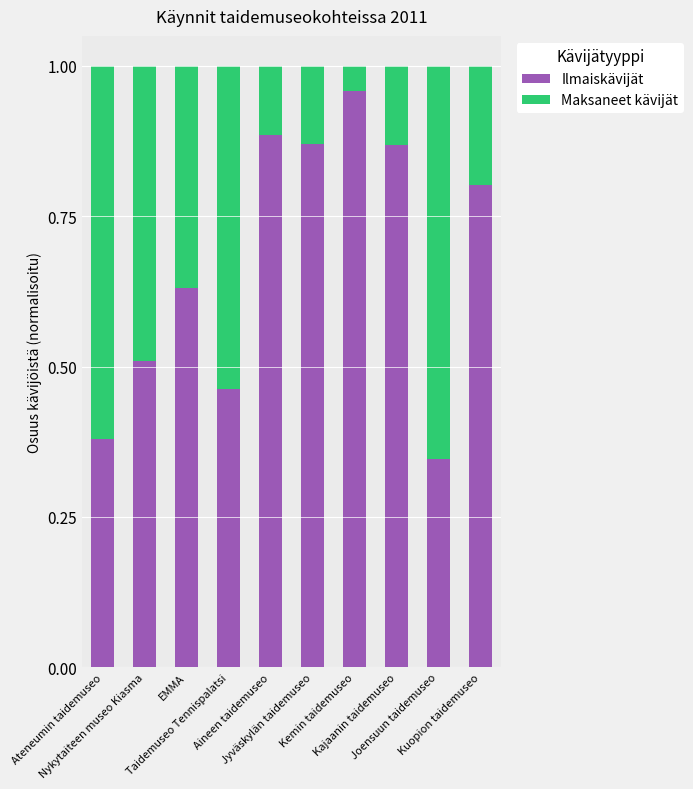

What is the sum of all Ilmaiskävijät values?

6.7